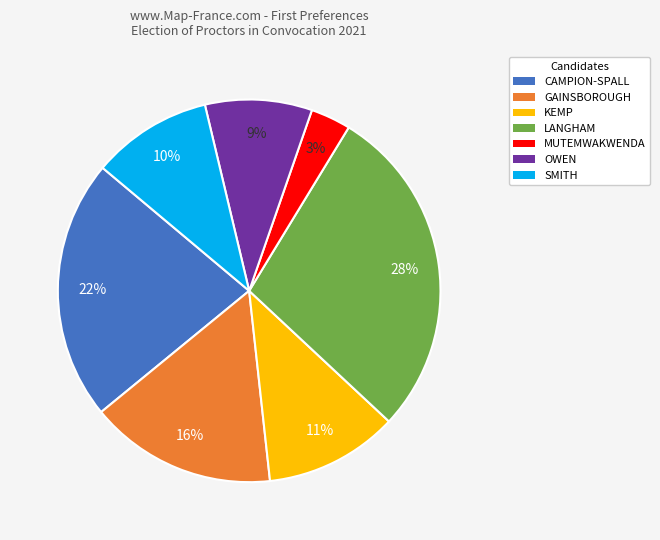

What percentage is the CAMPION-SPALL slice, to the nearest percent?

22%